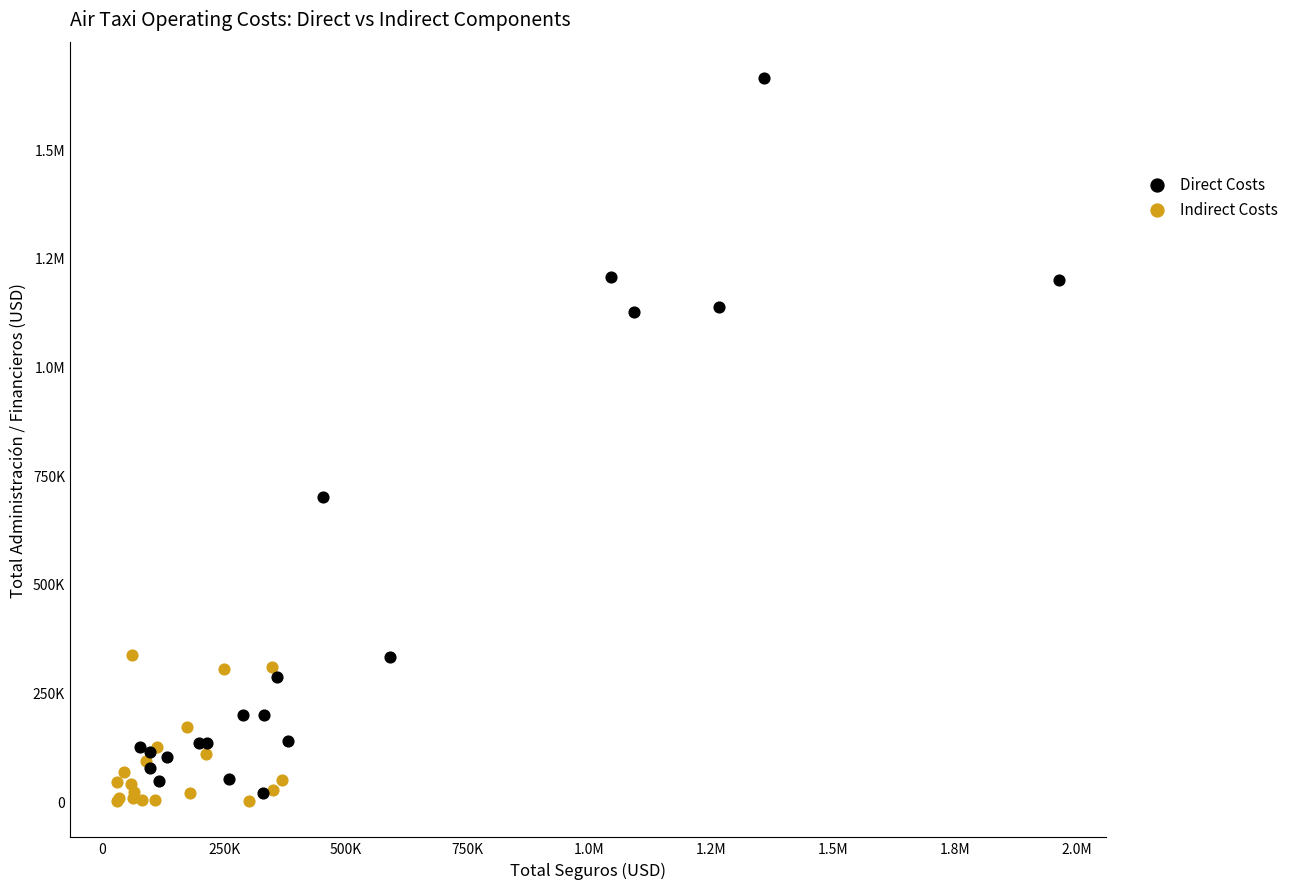

What are all the series names shown in the legend?

Direct Costs, Indirect Costs